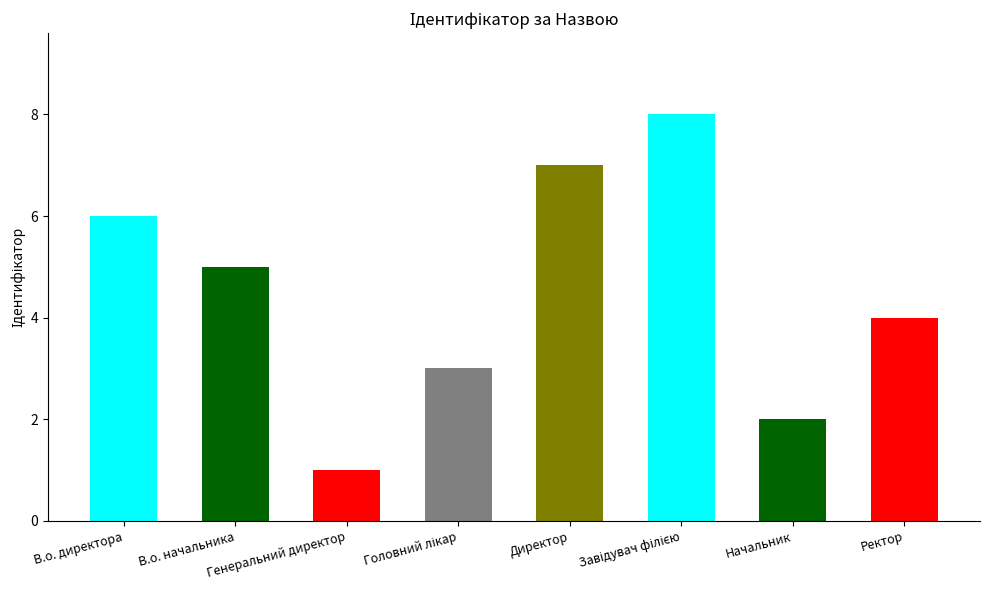

What is the sum of all values?

36